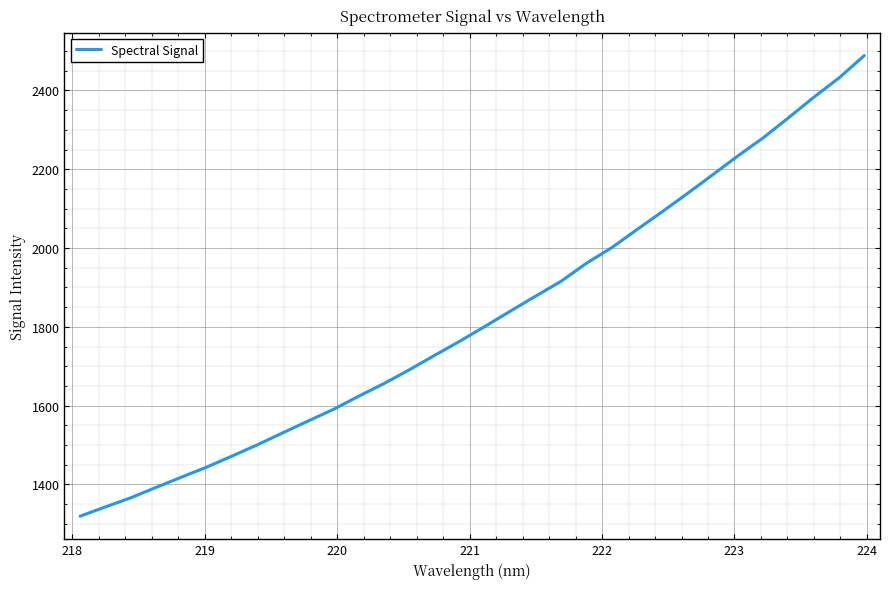

What is the difference between the maximum and minimum values?

1169.4